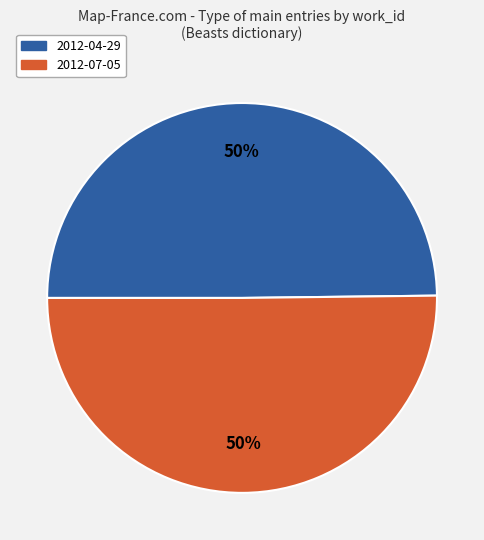

To the nearest percent, what percentage of the pie is 2012-04-29?

50%